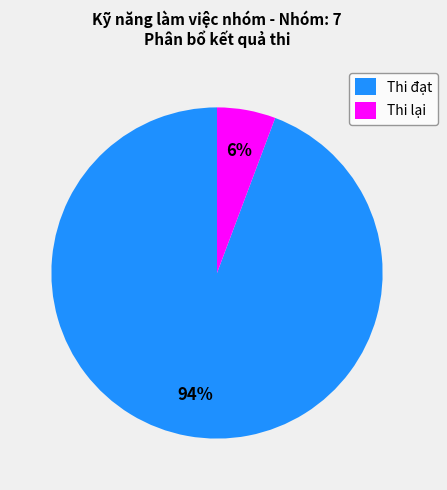

To the nearest percent, what percentage of the pie is Thi đạt?

94%